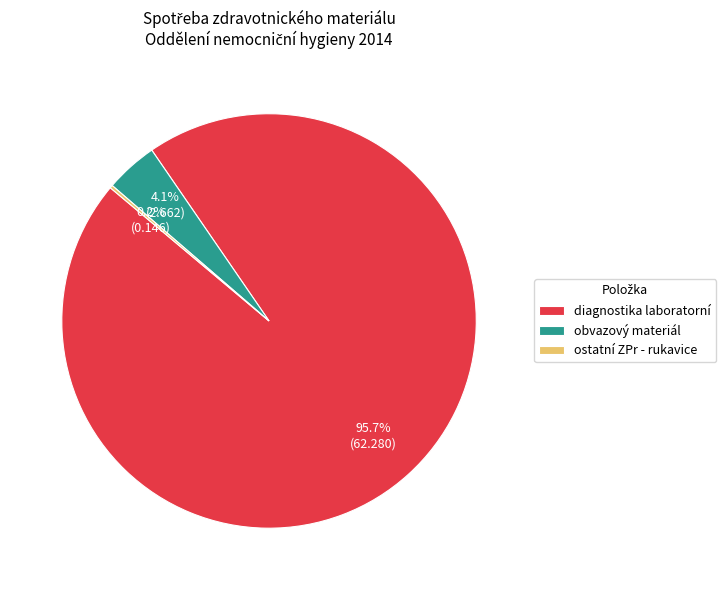

Between obvazový materiál and diagnostika laboratorní, which is larger?

diagnostika laboratorní